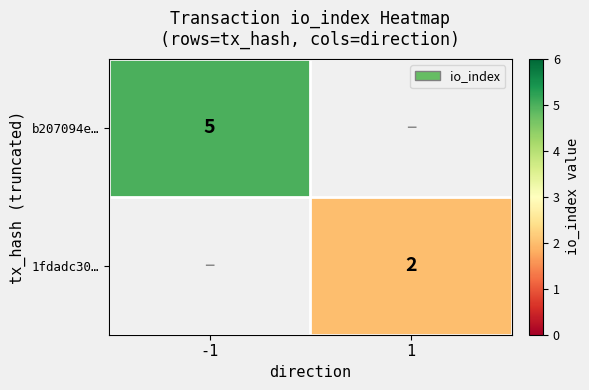

Is it true that 1fdadc30… equals 2 at 1?

True